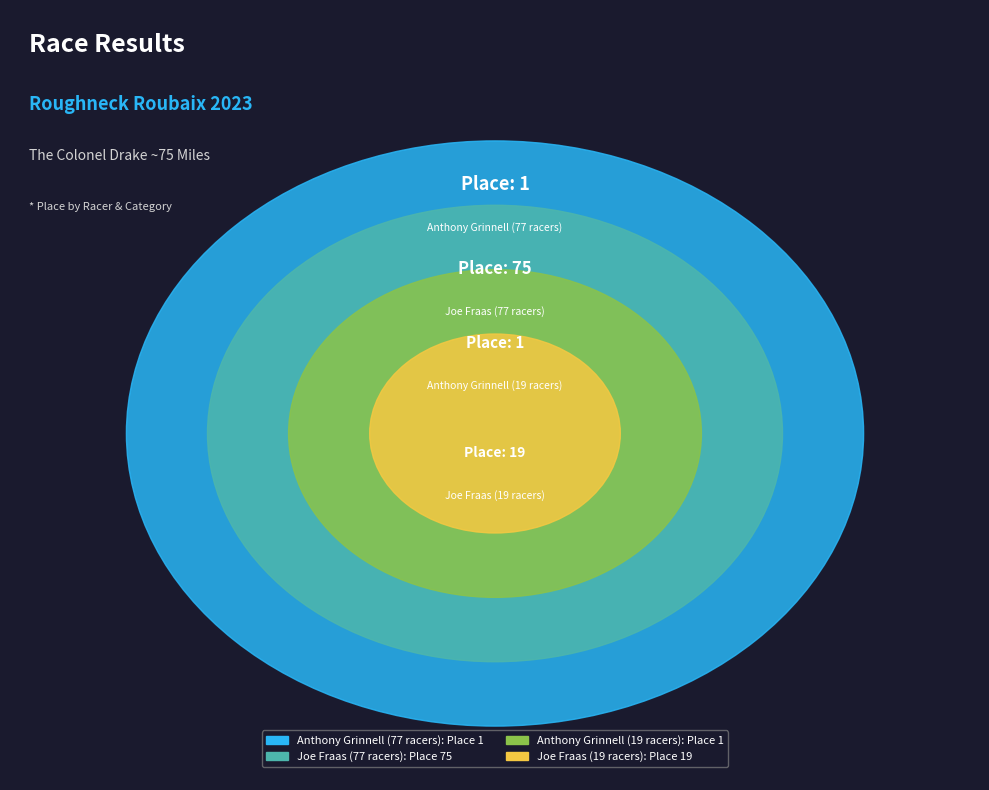

What is the ratio of the value at Joe Fraas (77 racers) to the value at Joe Fraas (19 racers)?

3.9